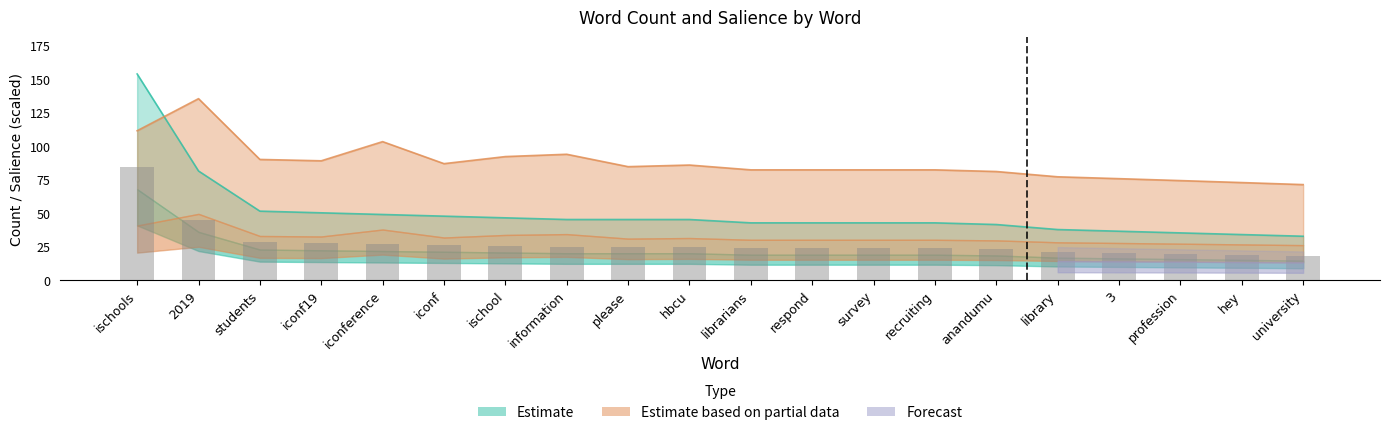

Rank the categories by Count value from lowest to highest.

university, hey, profession, 3, library, anandumu, librarians, respond, survey, recruiting, information, please, hbcu, ischool, iconf, iconference, iconf19, students, 2019, ischools